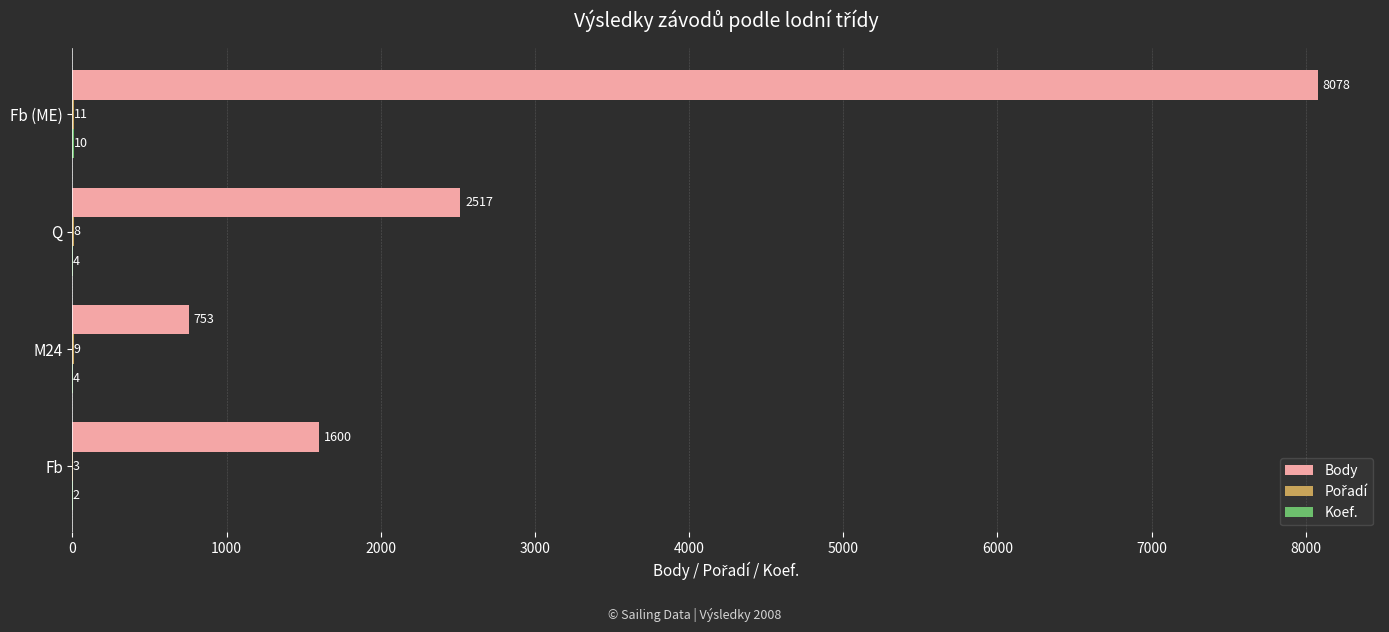

At which category is the sum across all series the highest?

Fb (ME)